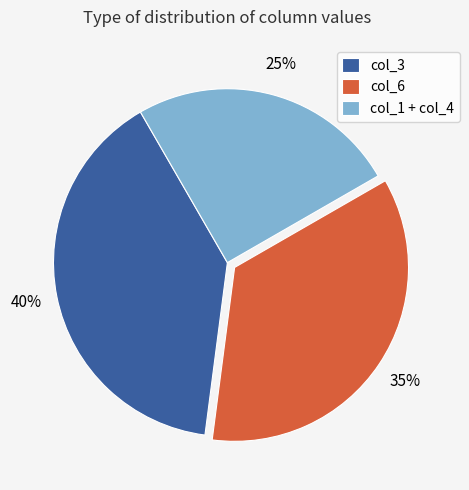

Is it true that col_3 is 27% of the pie?

False